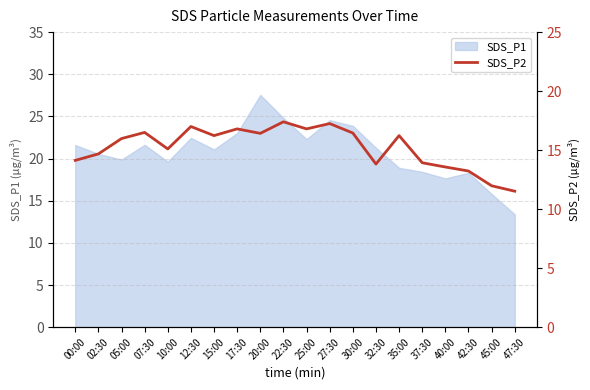

The chart shows a value of 13.2 at 42:30. True or false?

True